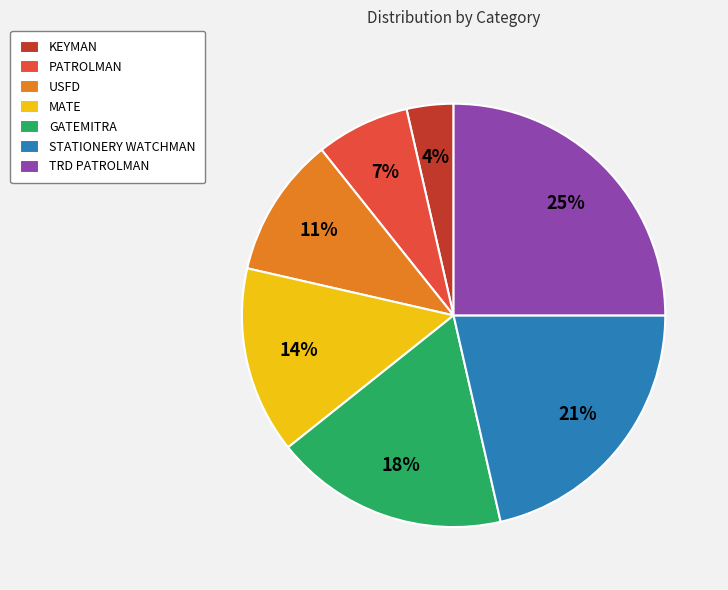

How many segments does this pie chart have?

7